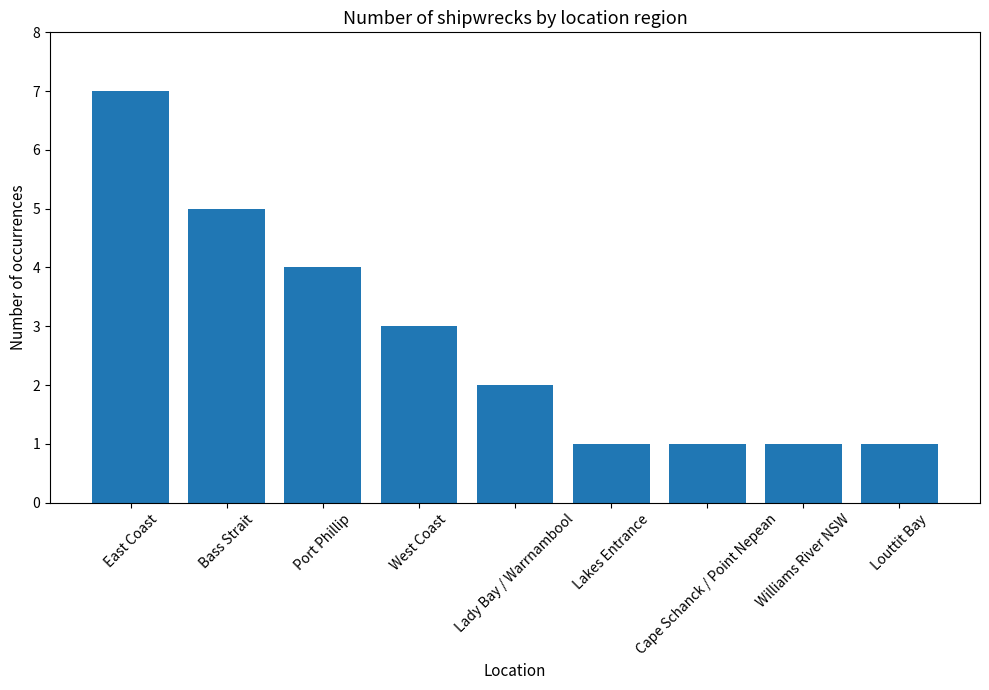

The value at East Coast is 7. True or false?

True